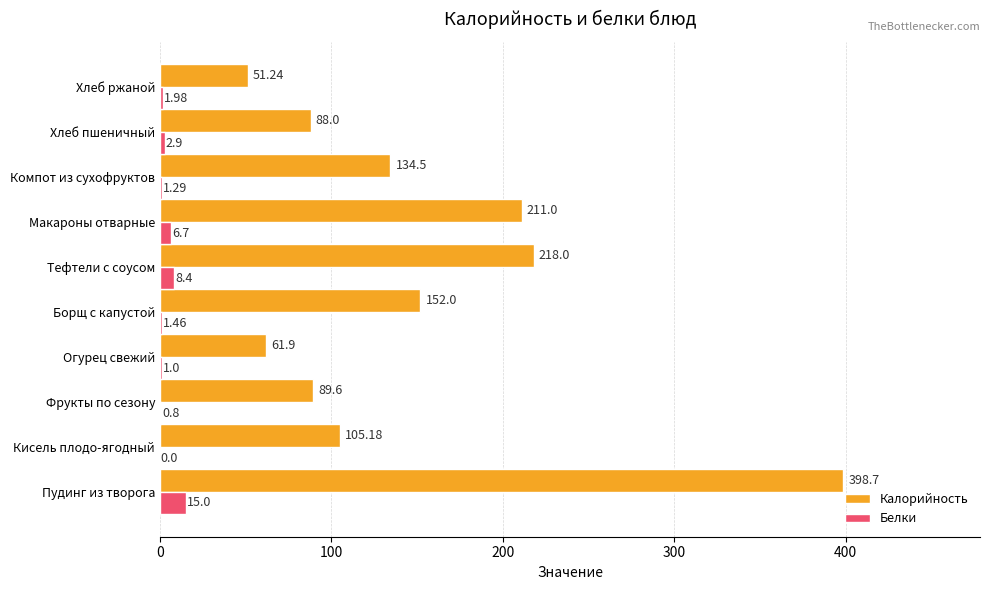

Where is Белки nearest to the value 7?

Макароны отварные